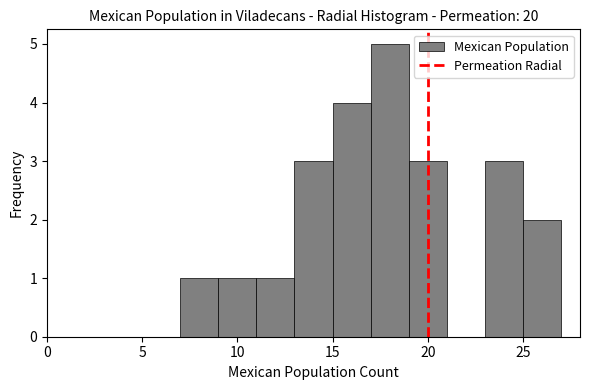

How tall is the bar that spans 7 to 9 on the x-axis? The values are not printed on the chart, so give them approximately, as read against the axis.

1